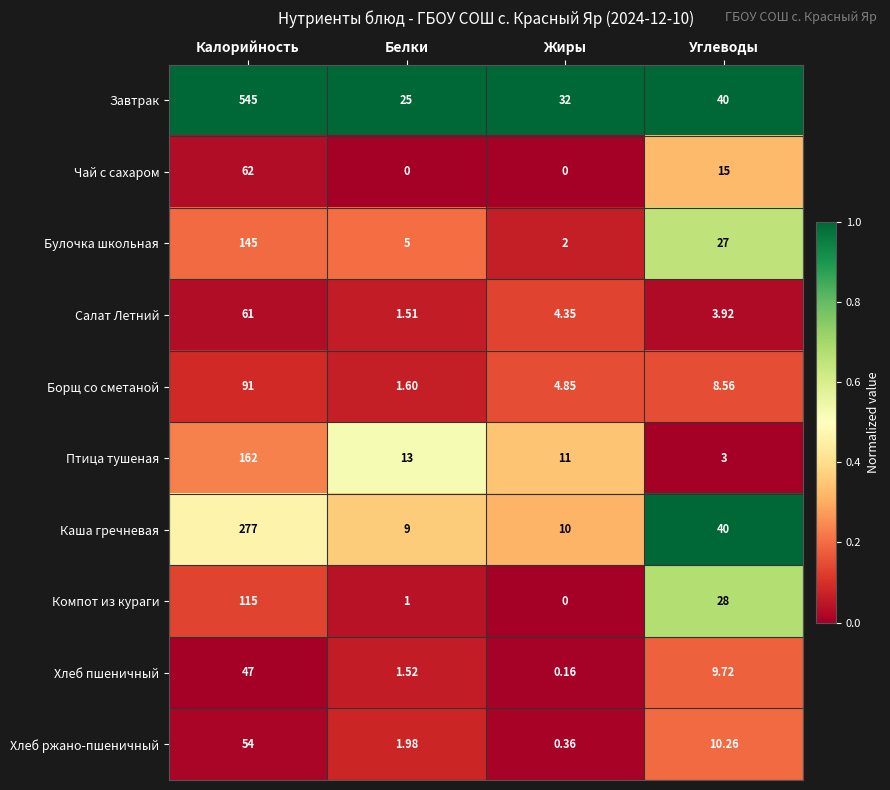

List the series in order of their peak value, highest first.

Завтрак, Каша гречневая, Птица тушеная, Булочка школьная, Компот из кураги, Борщ со сметаной, Чай с сахаром, Салат Летний, Хлеб ржано-пшеничный, Хлеб пшеничный